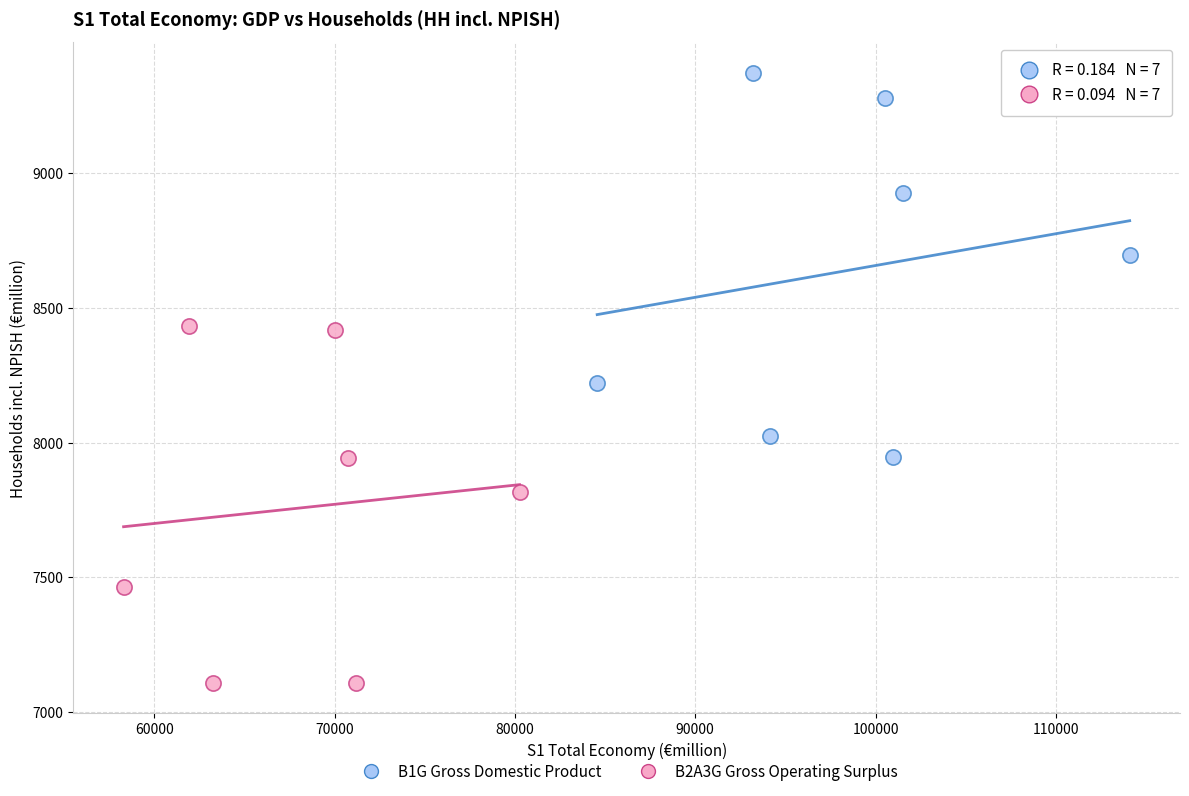

Which series contains the highest Y value?

B1G Gross Domestic Product